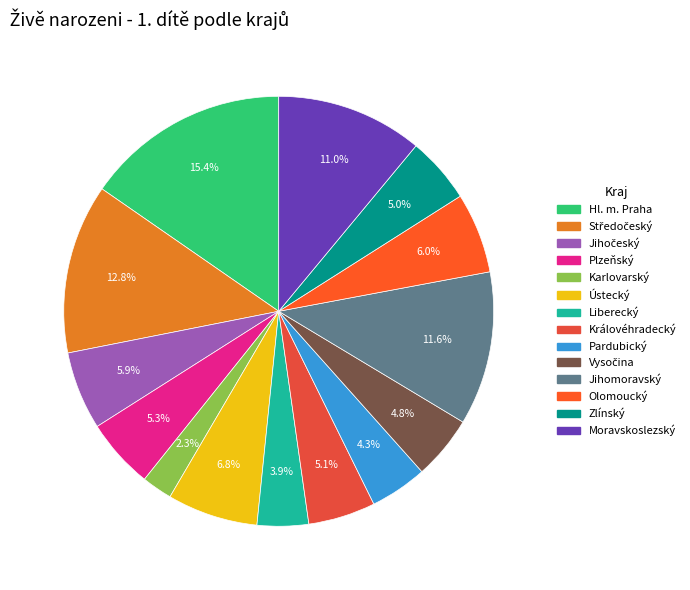

What percentage do Zlínský and Olomoucký together represent?

11.0%